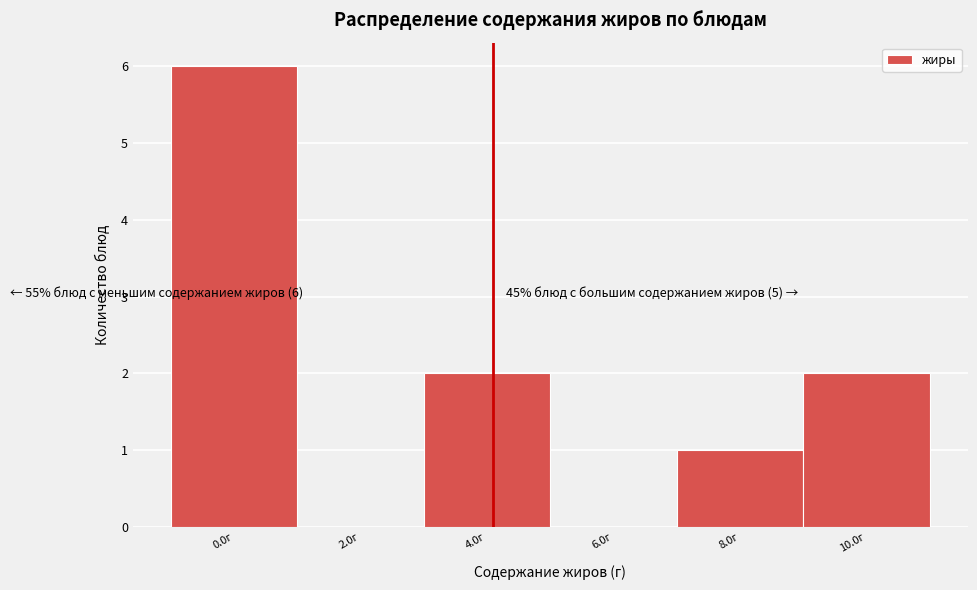

Reading left to right, transcribe all the data shown in this chart.

0.0г=6	2.0г=0	4.0г=2	6.0г=0	8.0г=1	10.0г=2